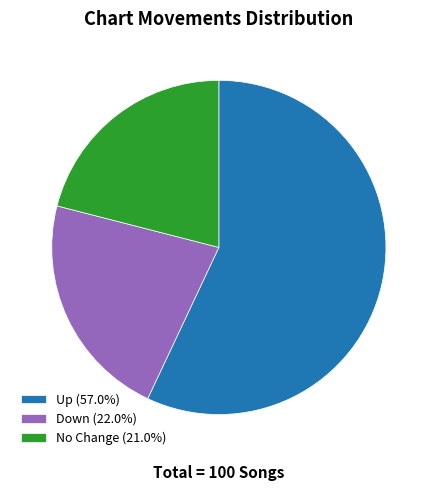

Is the sum of Down (22.0%) and Up (57.0%) greater than half?

Yes